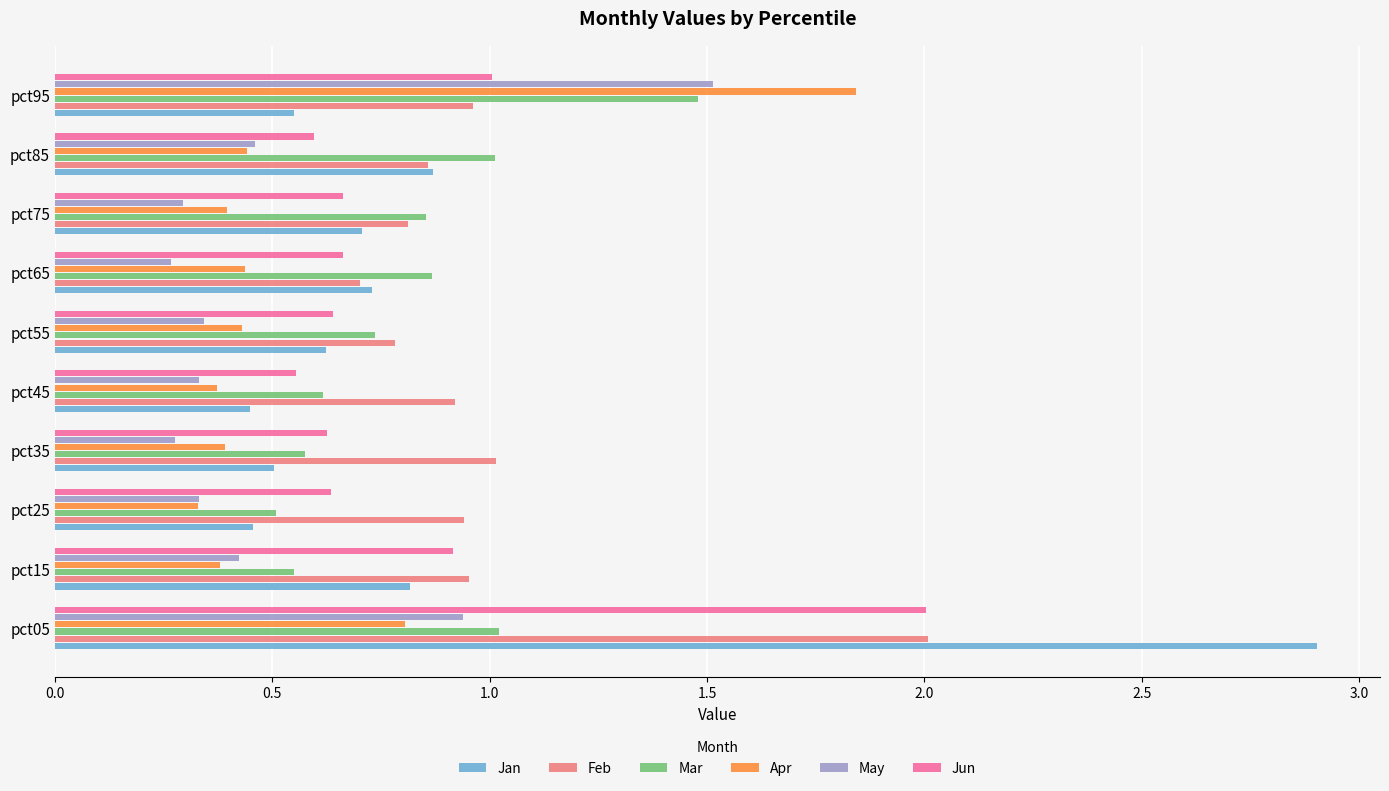

What is the maximum value shown in the chart?

2.9